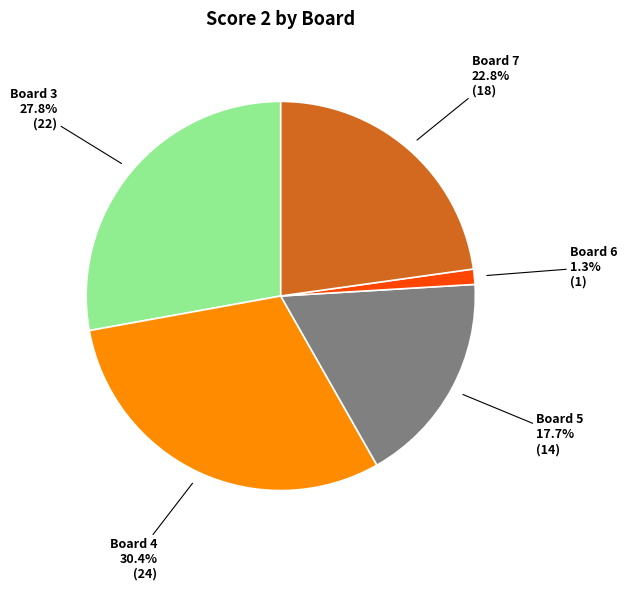

Is there any slice that represents more than half of the pie?

No